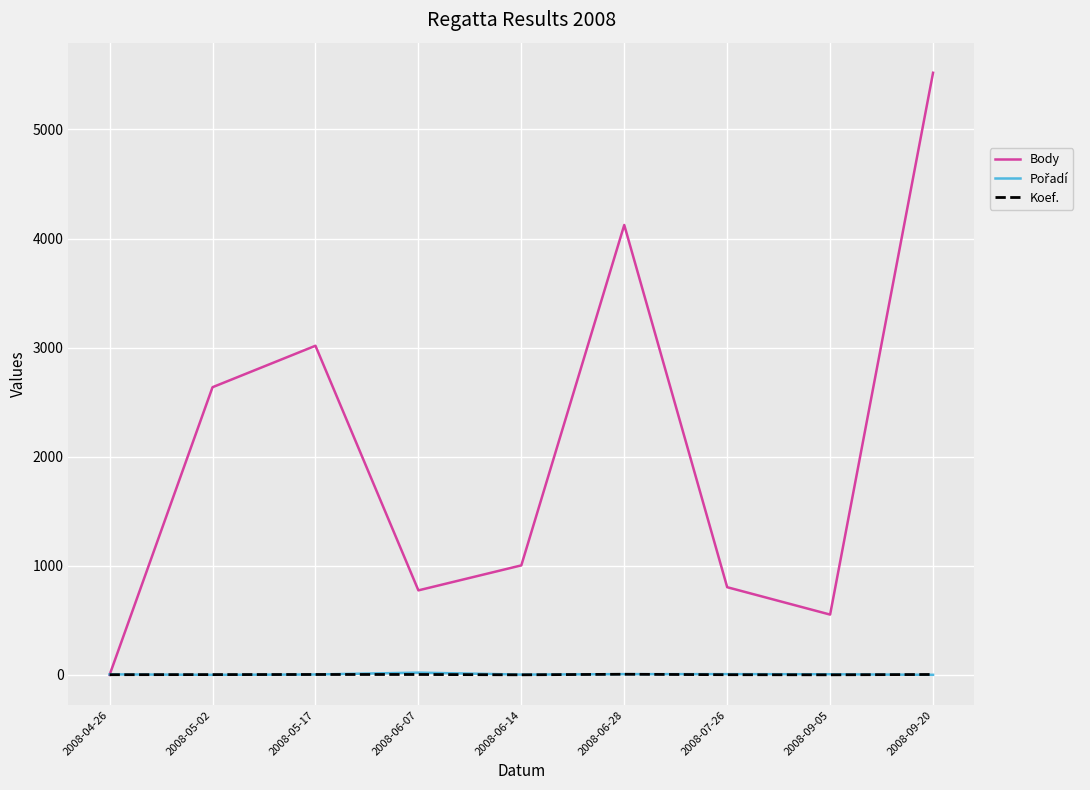

What is the difference between the highest and lowest values at 2008-05-17?

3013